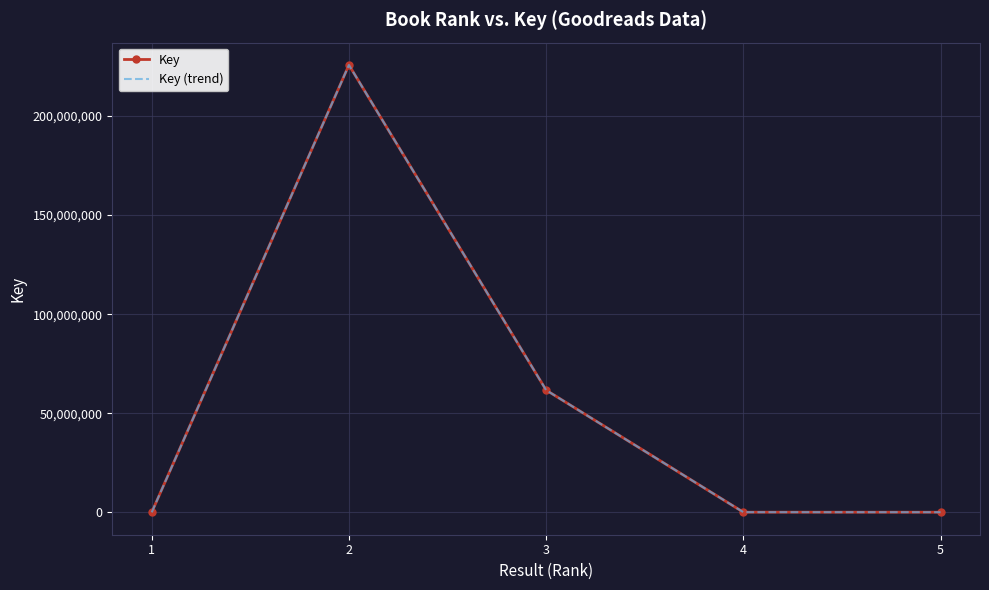

The value of Key at 1 is 2706. True or false?

False